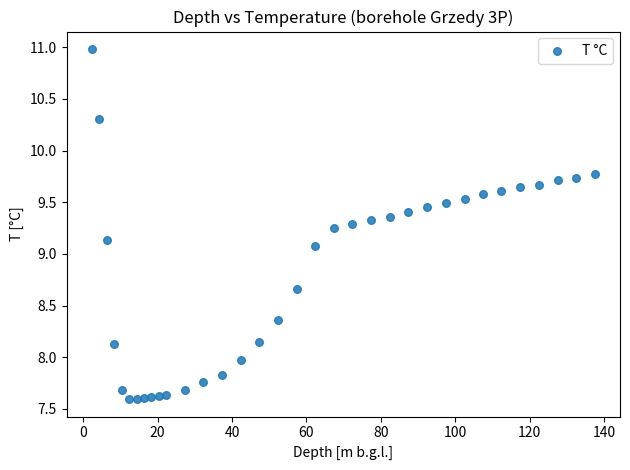

What Y value in the scatter plot is closest to 9?

9.1